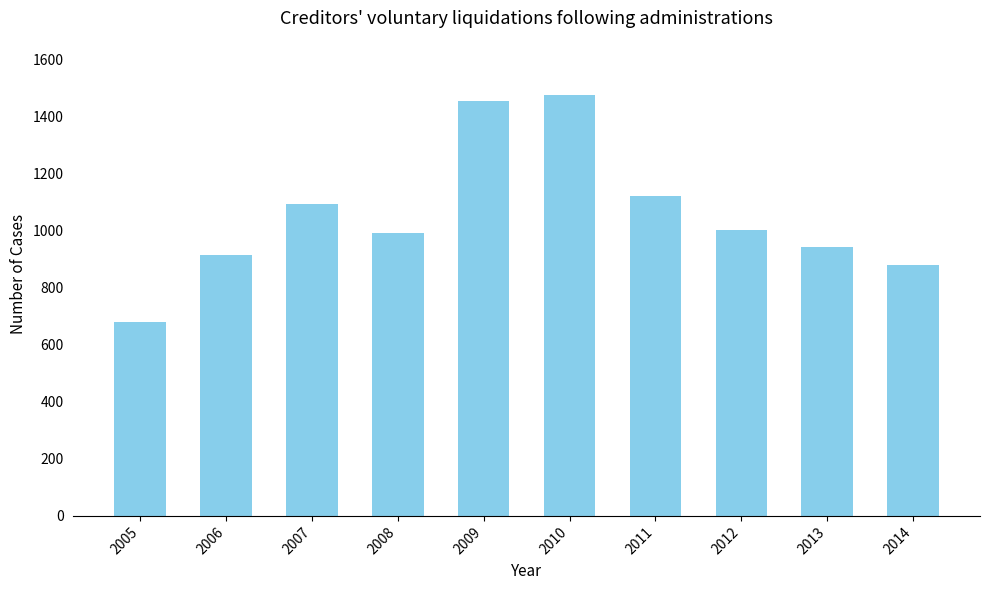

What is the value of the 5th bar from the left?

1454